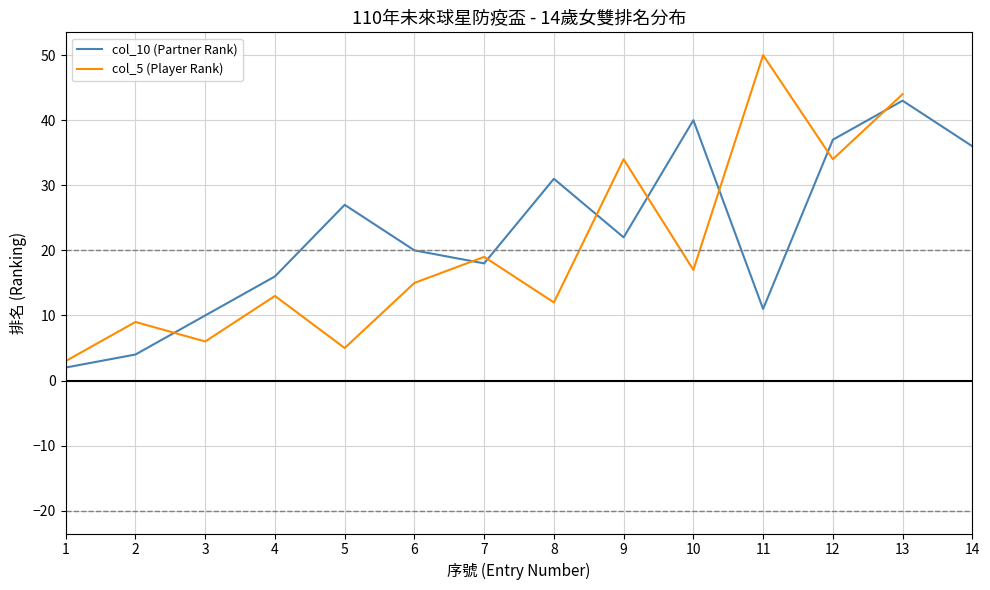

What is the difference between the col_5 (Player Rank) values at 1 and 9?

31.0